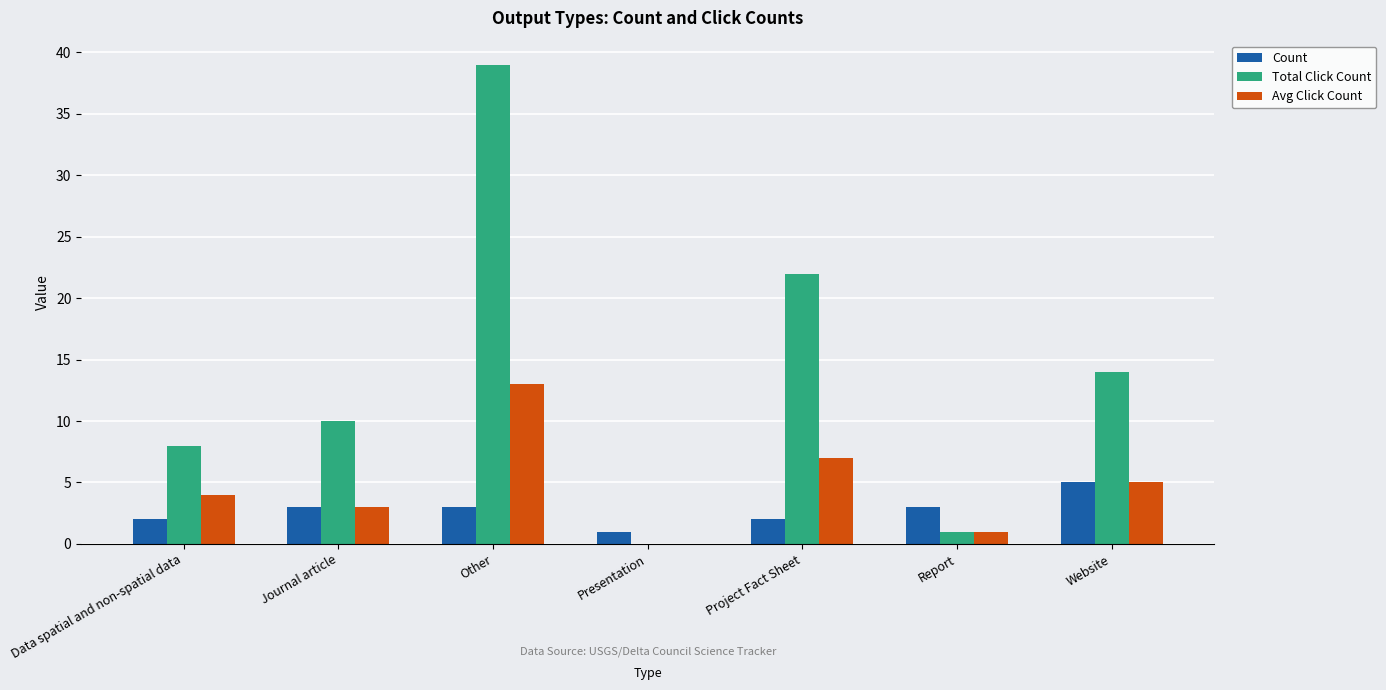

At which label does Avg Click Count reach its peak?

Other